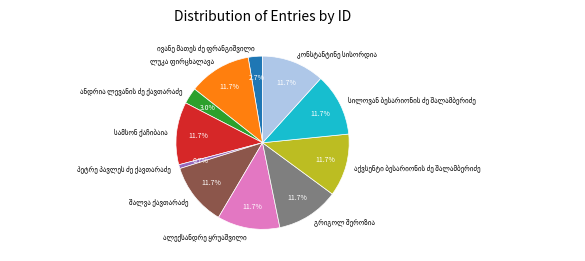

Does any single category account for the majority?

No